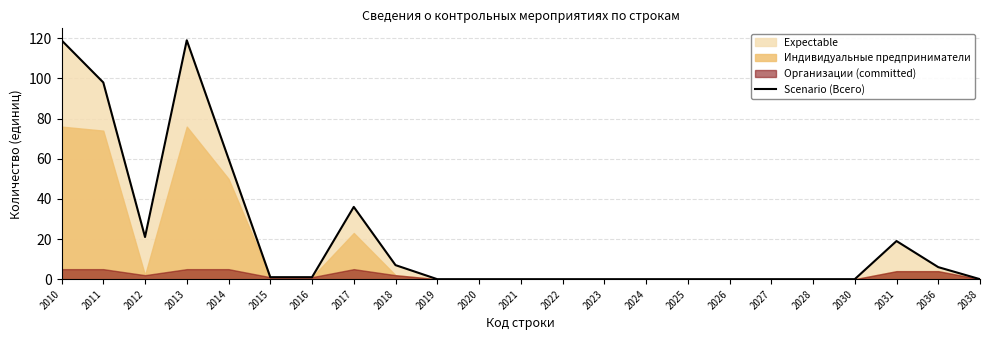

Reading left to right, what are all the values shown in this chart?

119	98	21	119	60	1	1	36	7	0	0	0	0	0	0	0	0	0	0	0	19	6	0